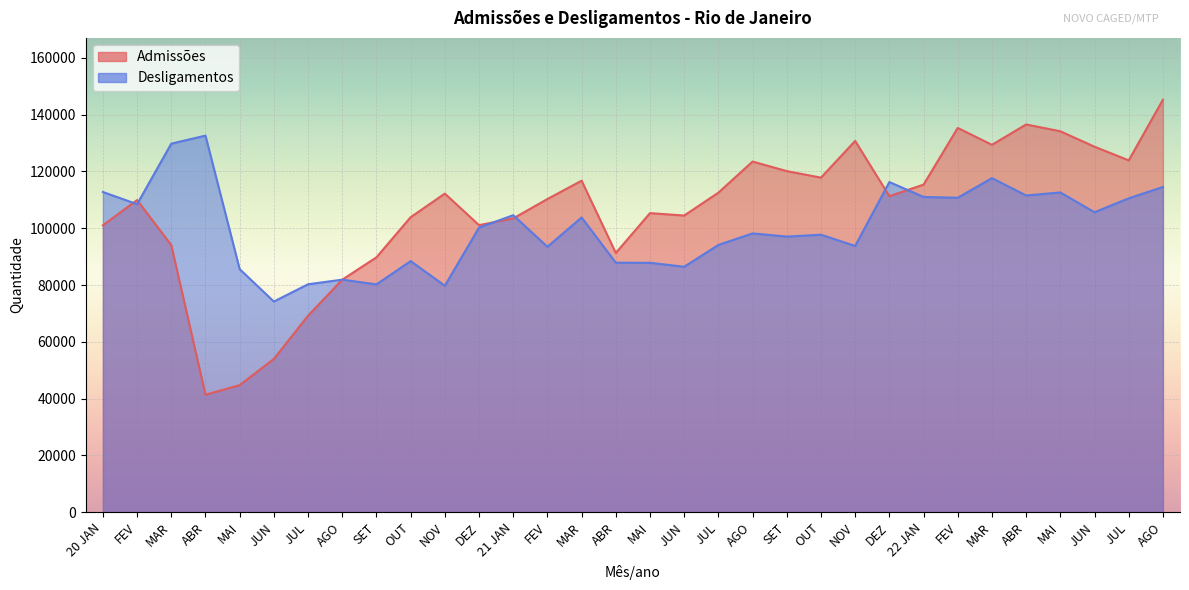

Rank the series by their average value, from highest to lowest.

Admissões, Desligamentos